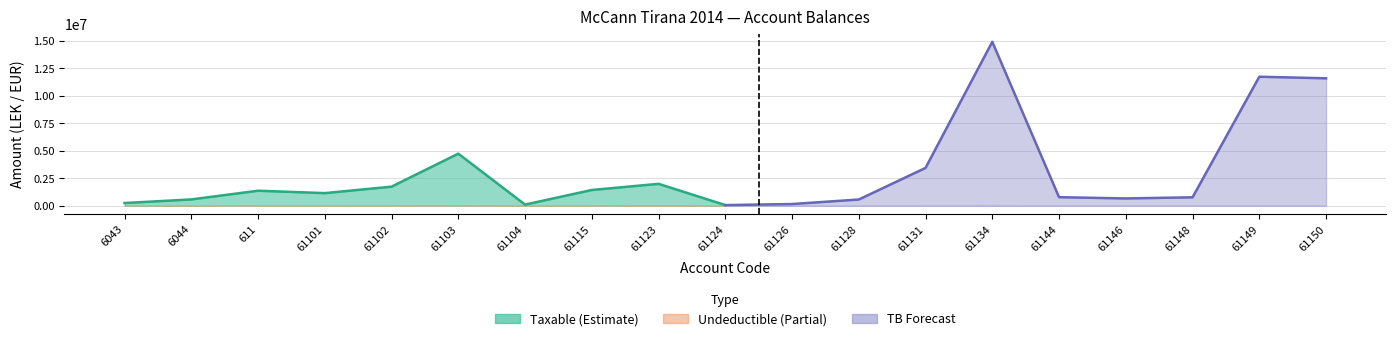

What is the value of the Taxable point at the 11th from the left?

157990.0